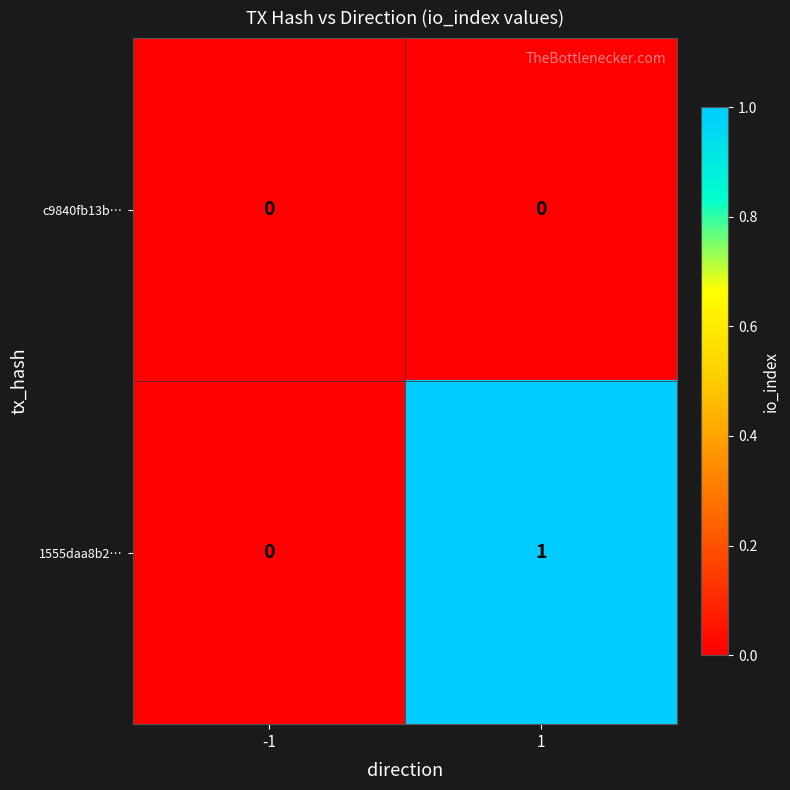

List the series in order of their peak value, lowest first.

c9840fb13b…, 1555daa8b2…